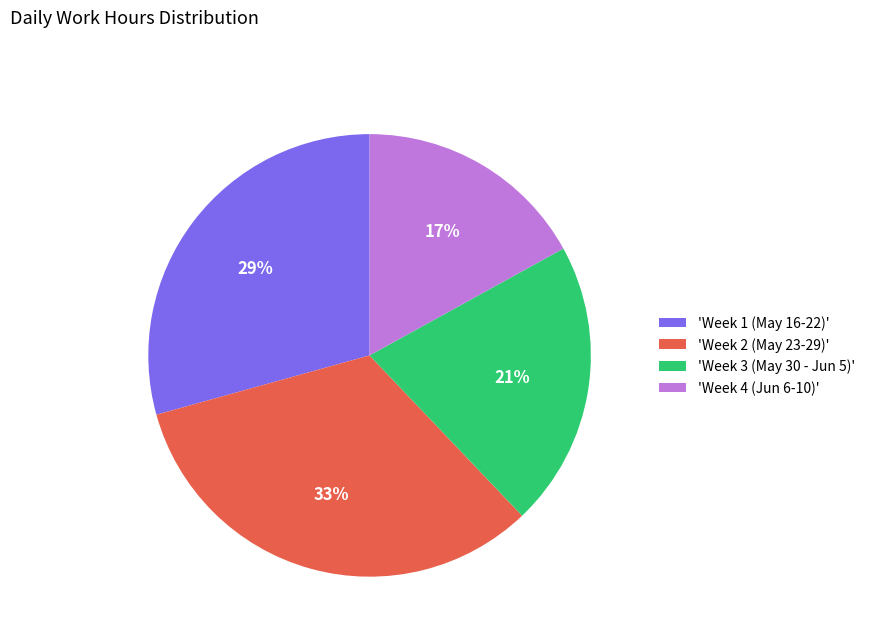

To the nearest percent, what is the difference between the largest and smallest slice percentages?

16%